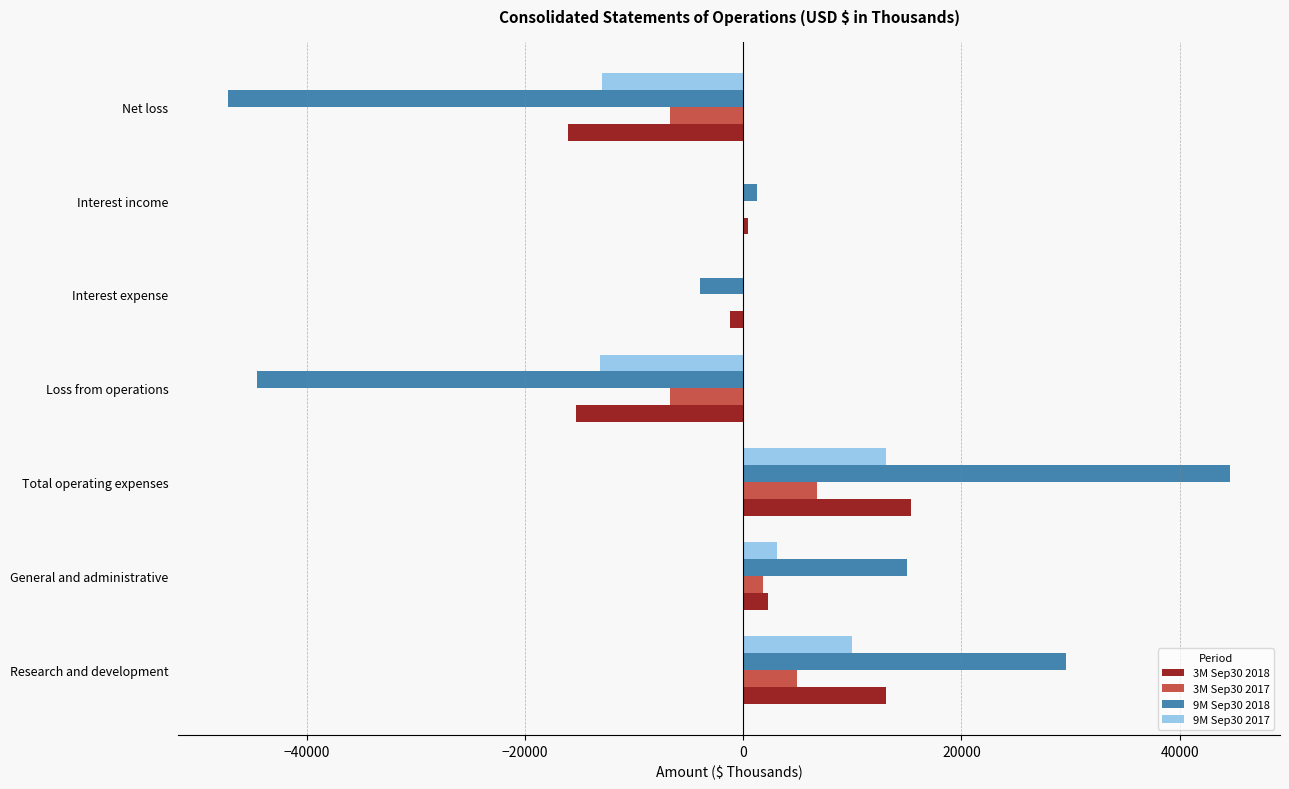

Is it true that 3M Sep30 2017 equals -10753 at Loss from operations?

False